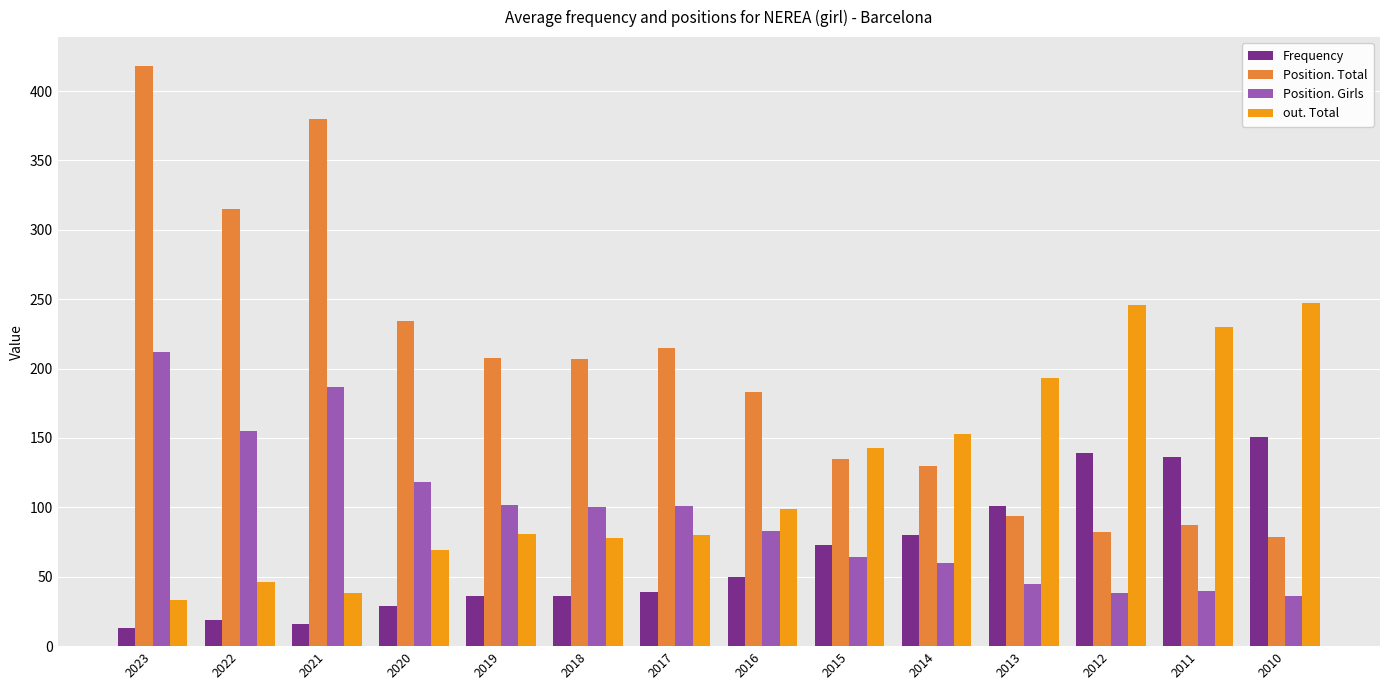

At which label does out. Total reach its minimum?

2023